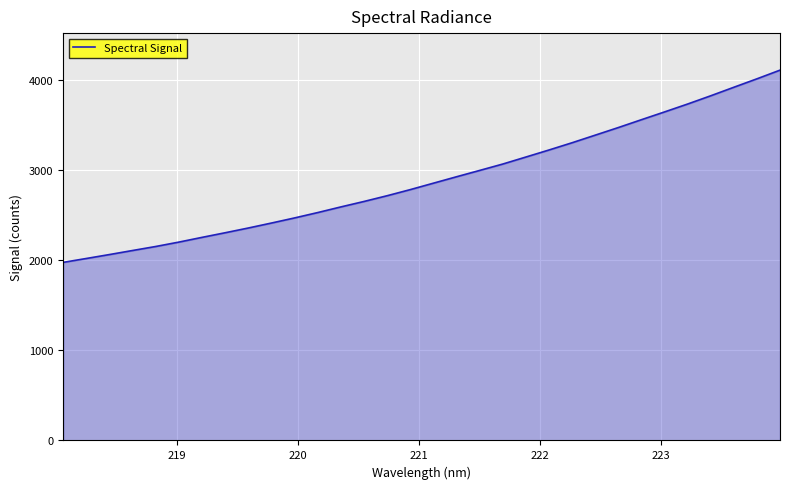

What is the maximum value shown in the chart?

4111.2